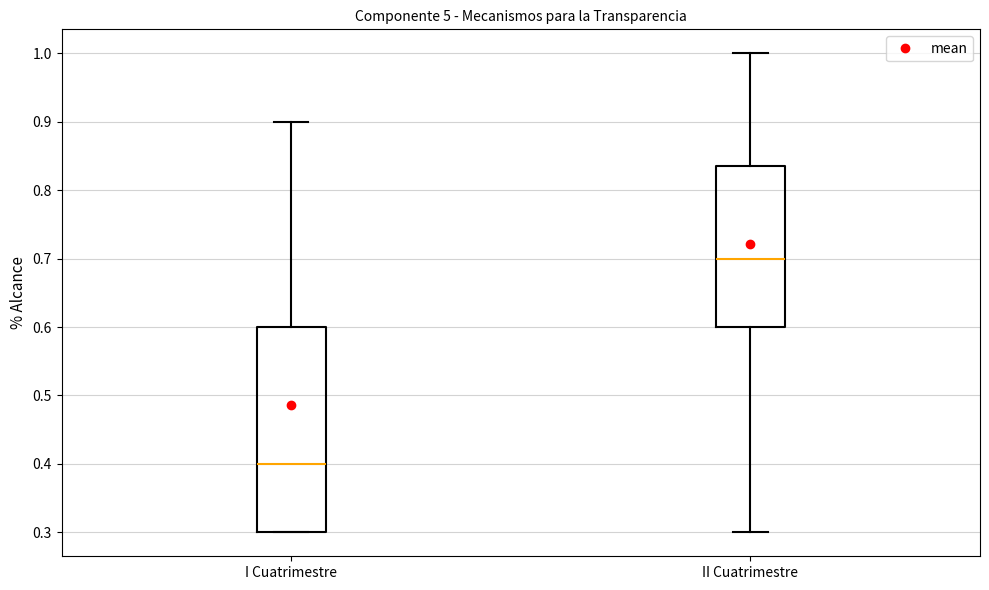

Where is the upper edge of the box for II Cuatrimestre on the y-axis? The values are not printed on the chart, so give them approximately, as read against the axis.

0.84